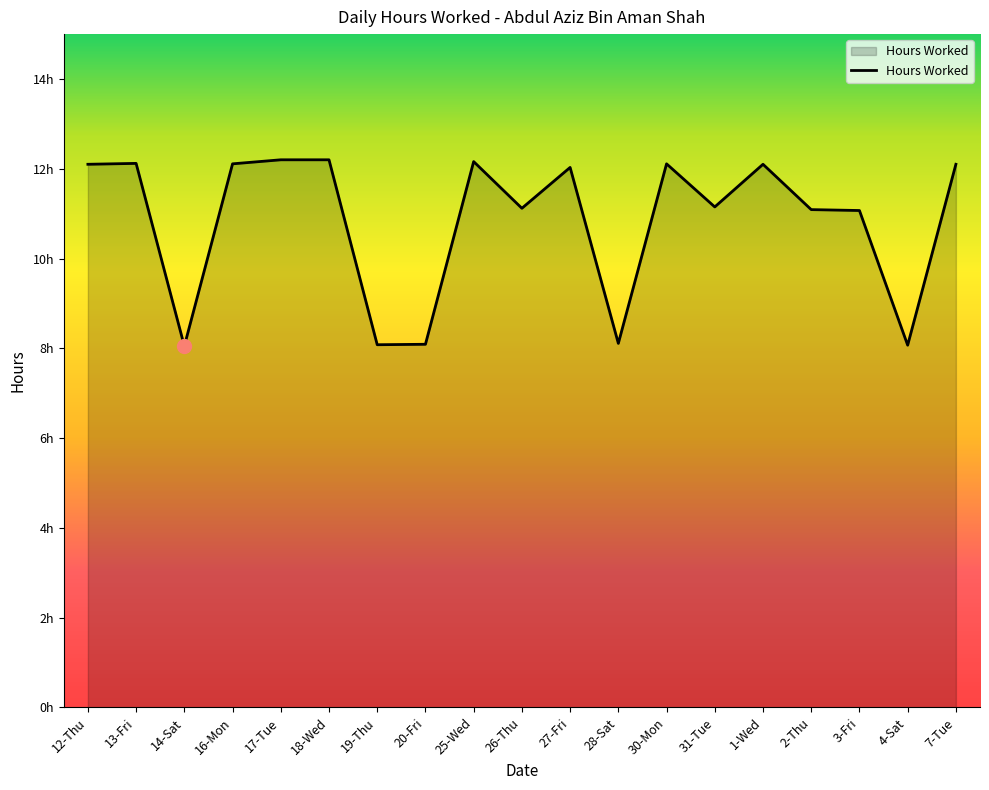

Does the chart have visible grid lines?

No